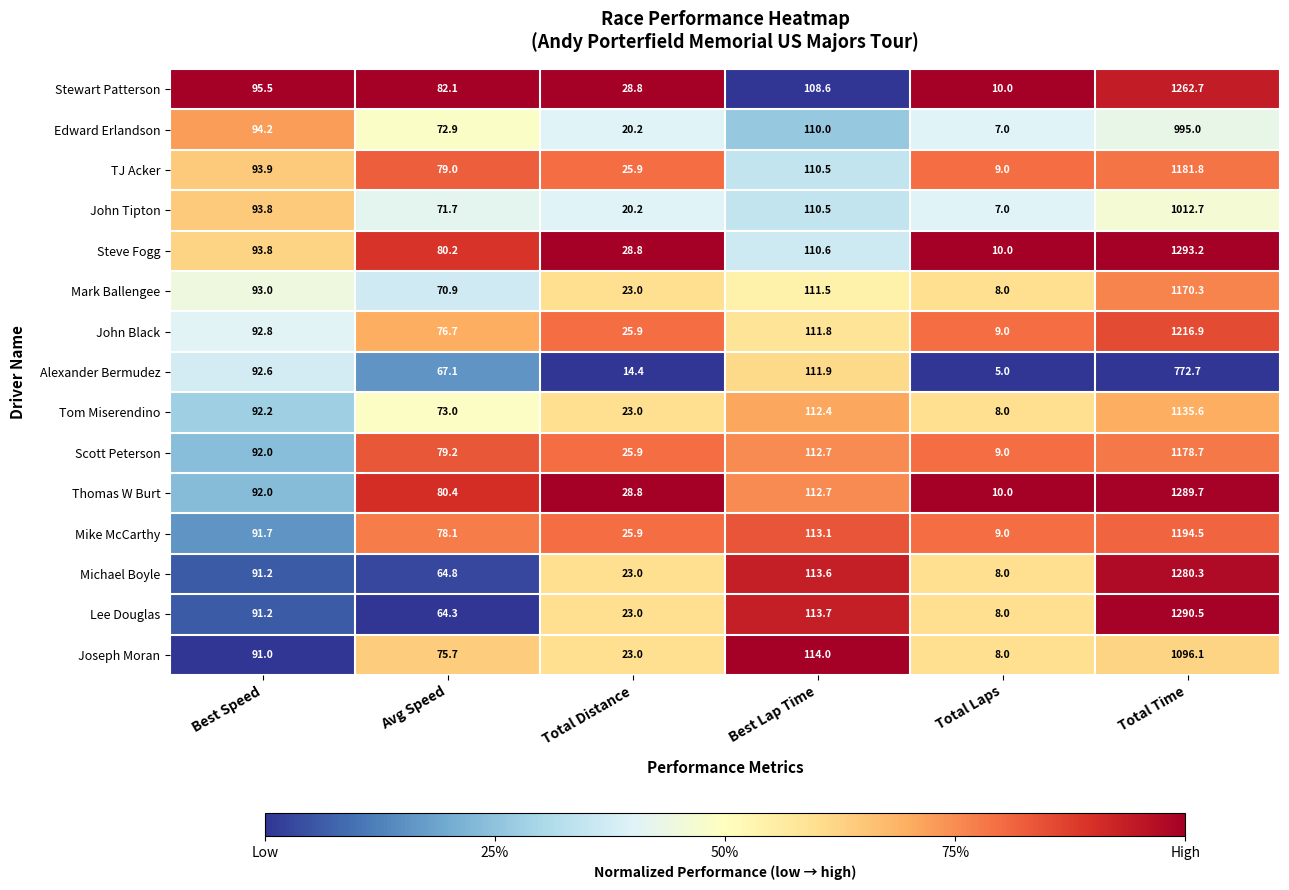

At which category does the chart reach its peak across all series?

Total Time